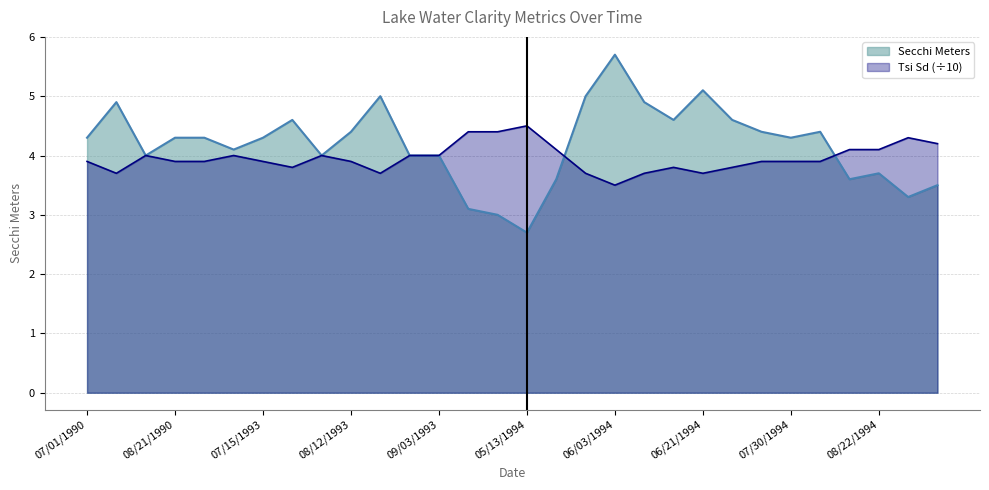

Where do Secchi Meters and Tsi Sd first cross each other?

05/19/1994 and 05/27/1994